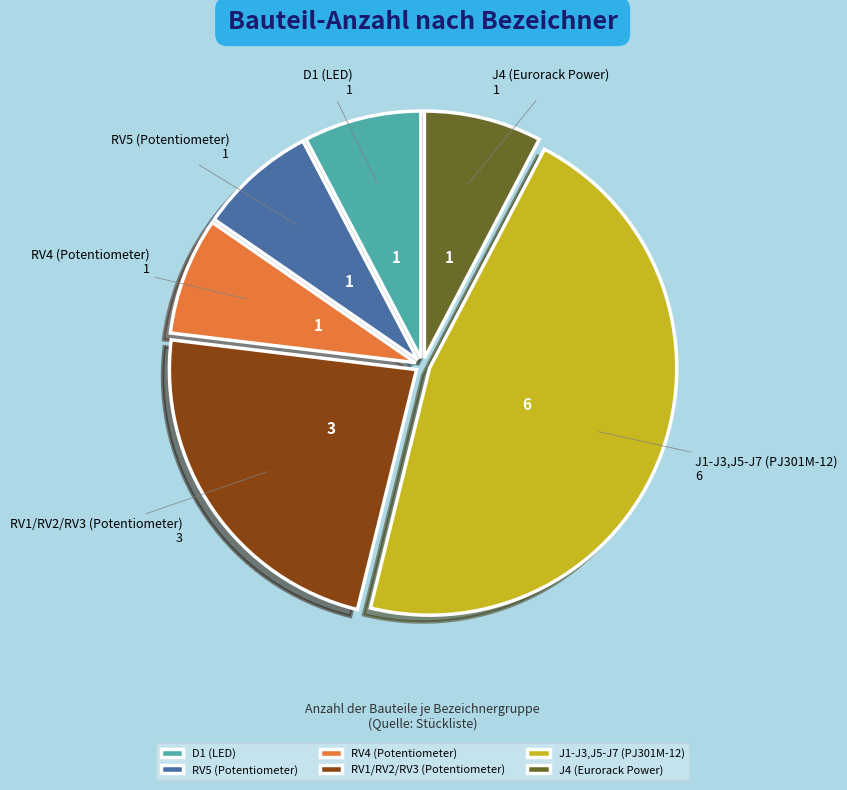

Does RV1/RV2/RV3 (Potentiometer) account for over 50% of the chart?

No